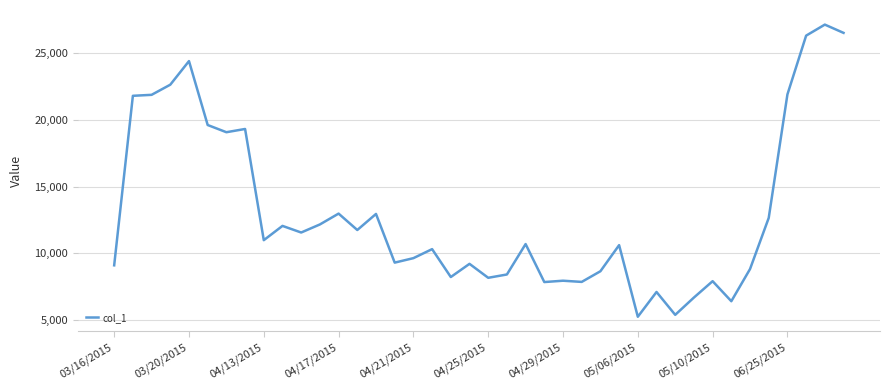

Does the chart have visible grid lines?

Yes